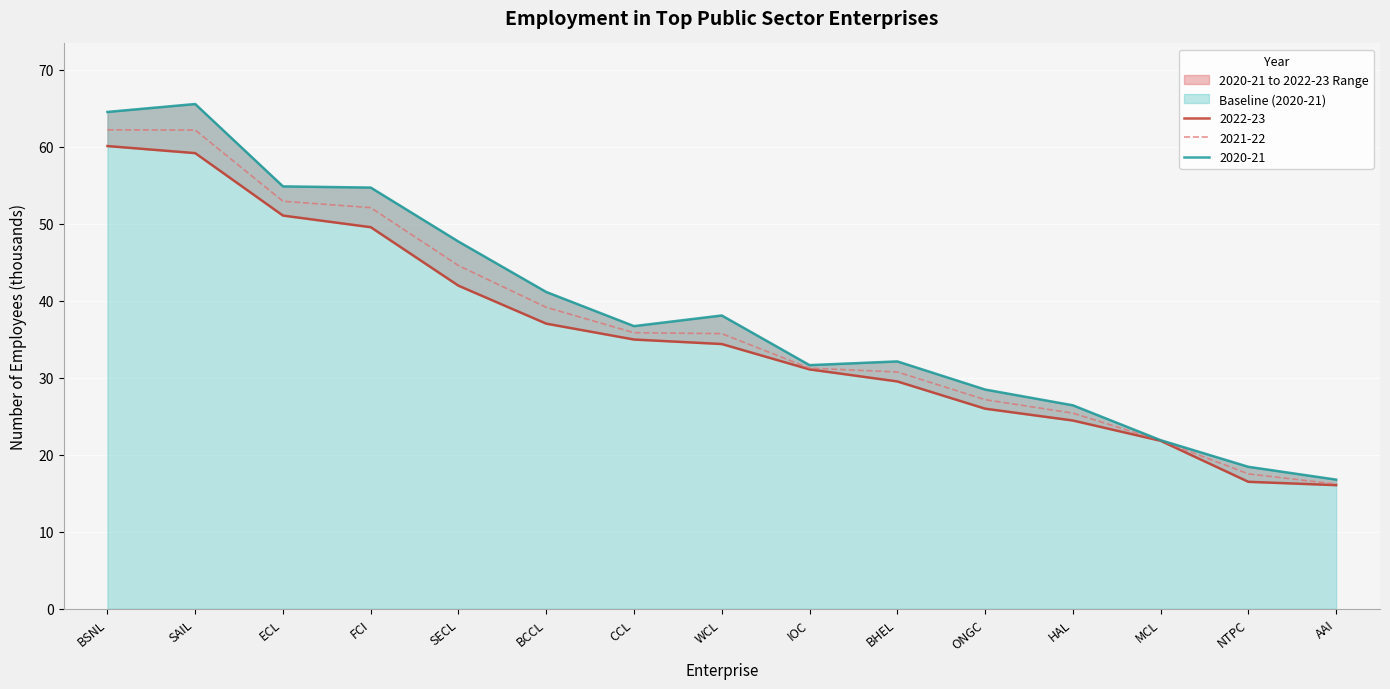

Is it true that 2021-22 equals 90.6 at SAIL?

False